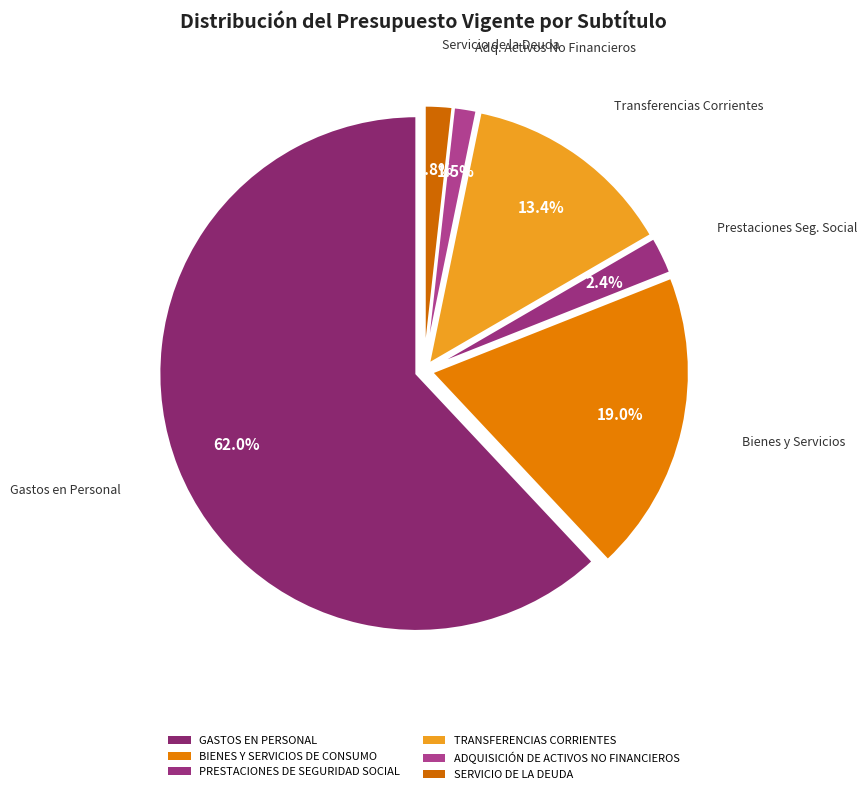

To the nearest percent, what is the difference between the largest and smallest slice percentages?

61%